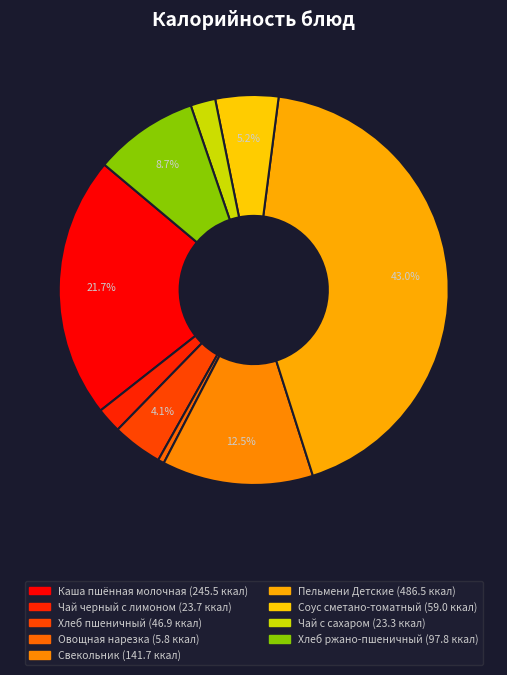

Count the number of slices in the pie.

9